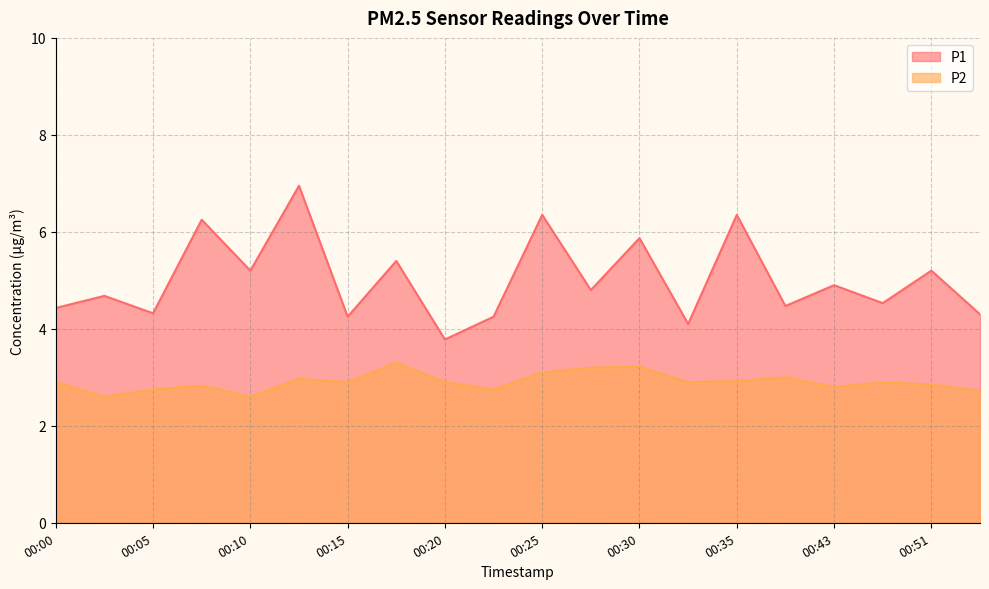

True or false: P2 and P1 intersect in this chart.

False